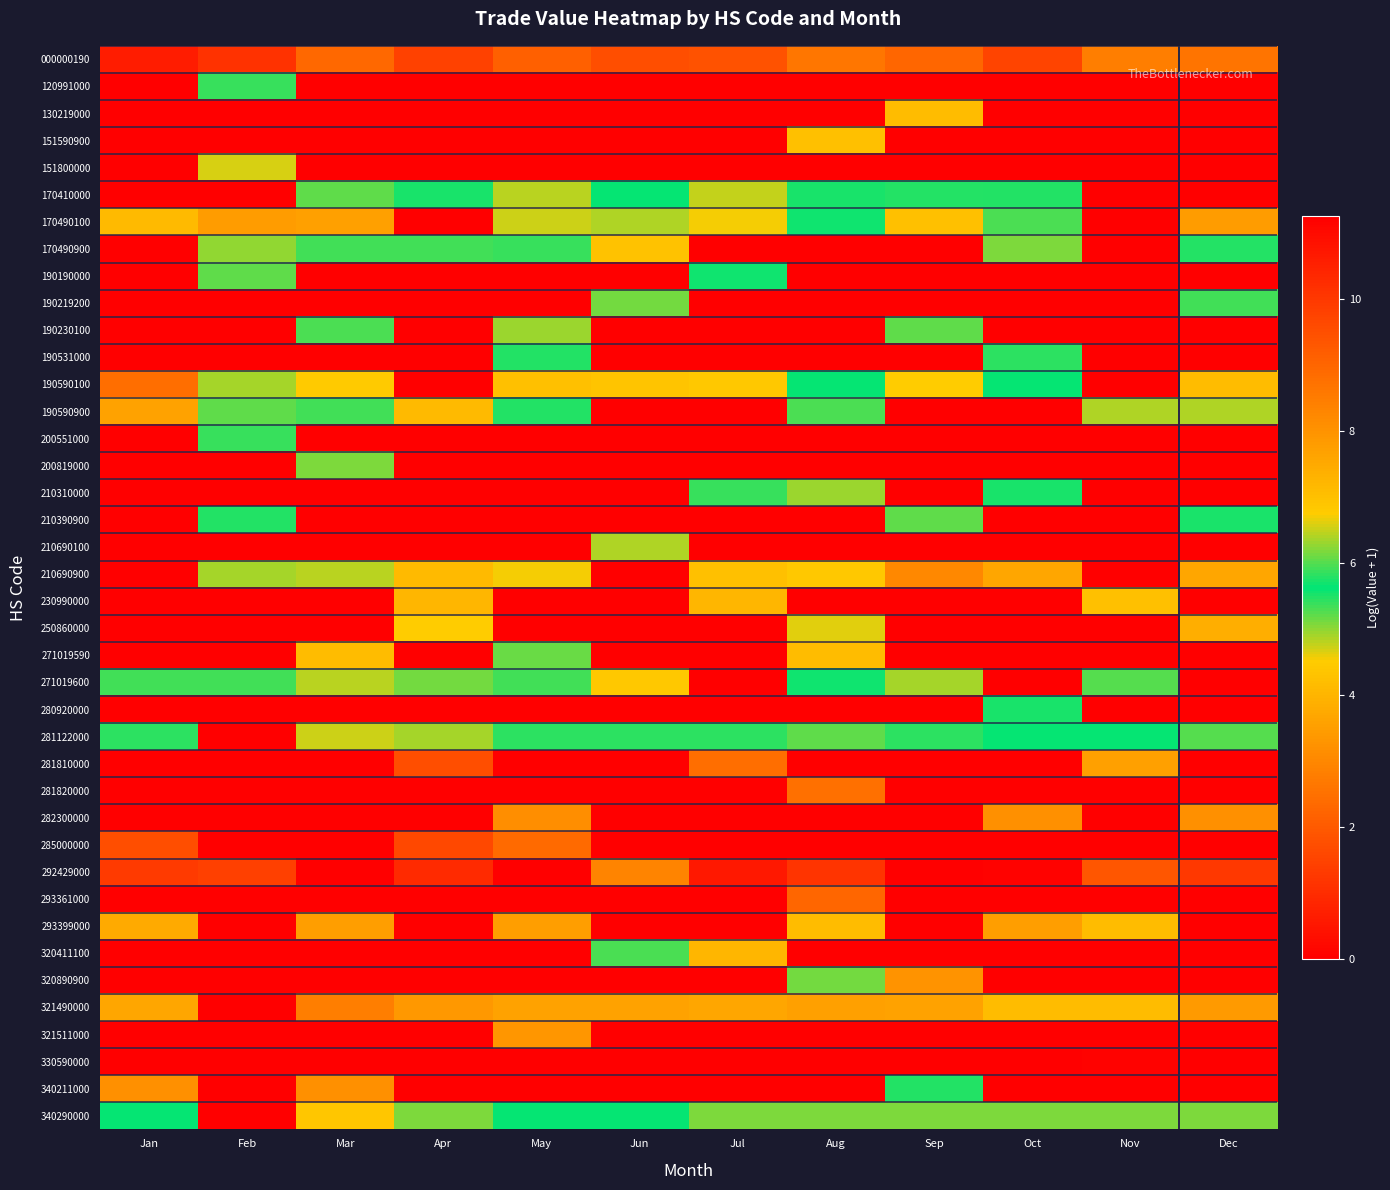

At how many categories does at least one series exceed 3?

12